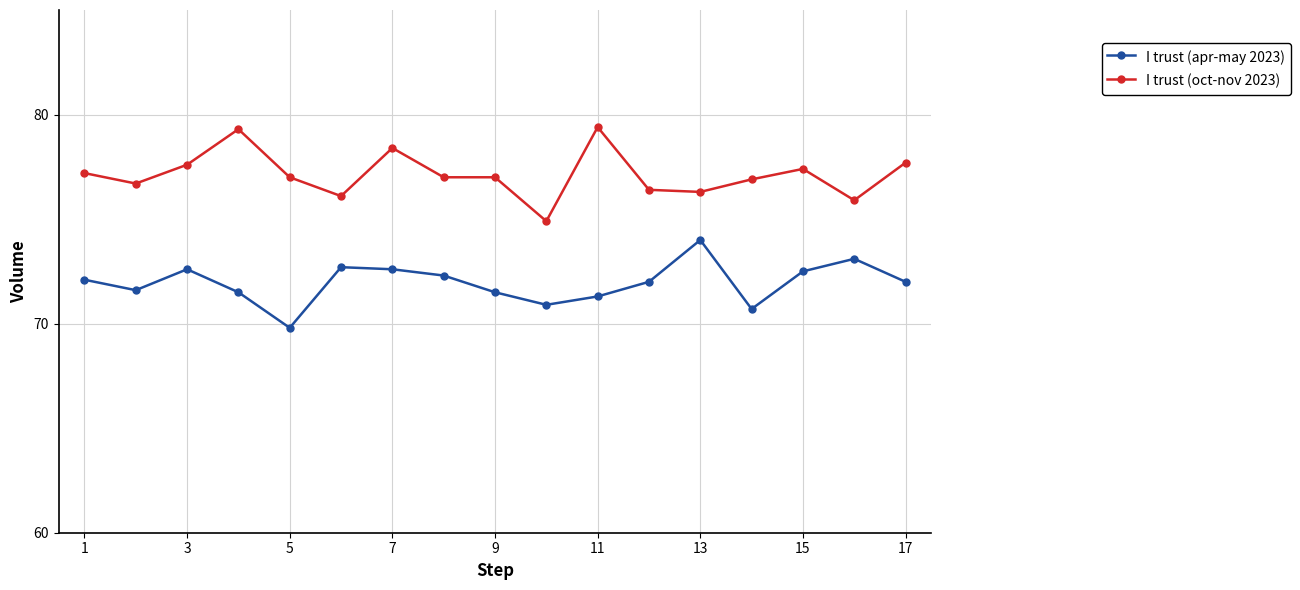

True or false: I trust (oct-nov 2023) and I trust (apr-may 2023) cross at least once.

False